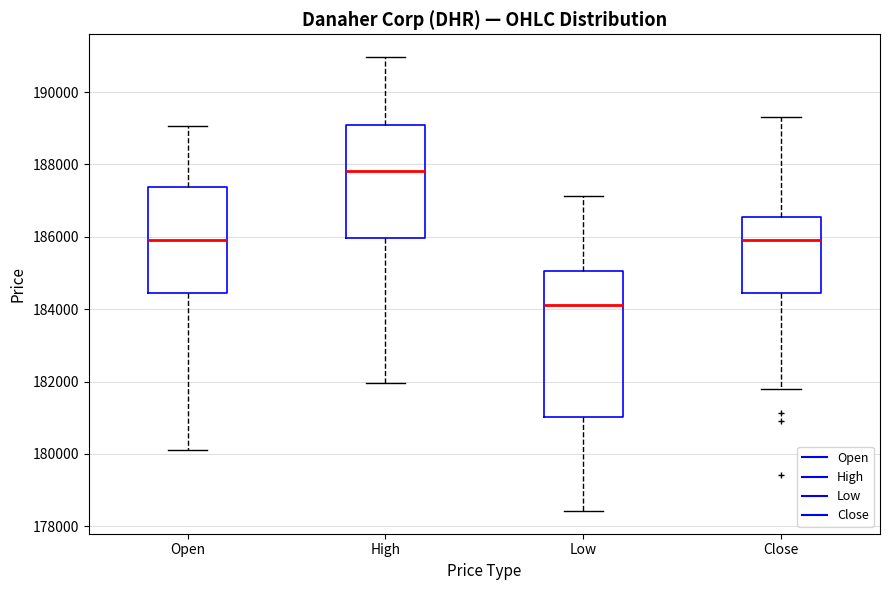

Comparing the boxes themselves (not the whiskers), which one is the tallest?

Low